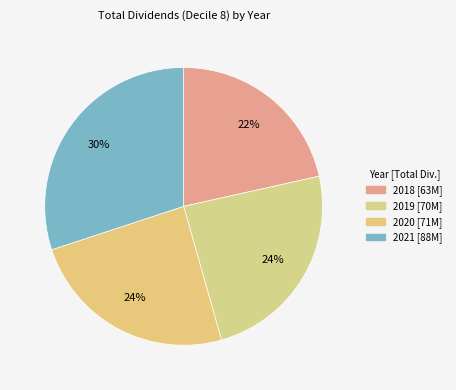

Rank the categories by value from highest to lowest.

2021, 2020, 2019, 2018